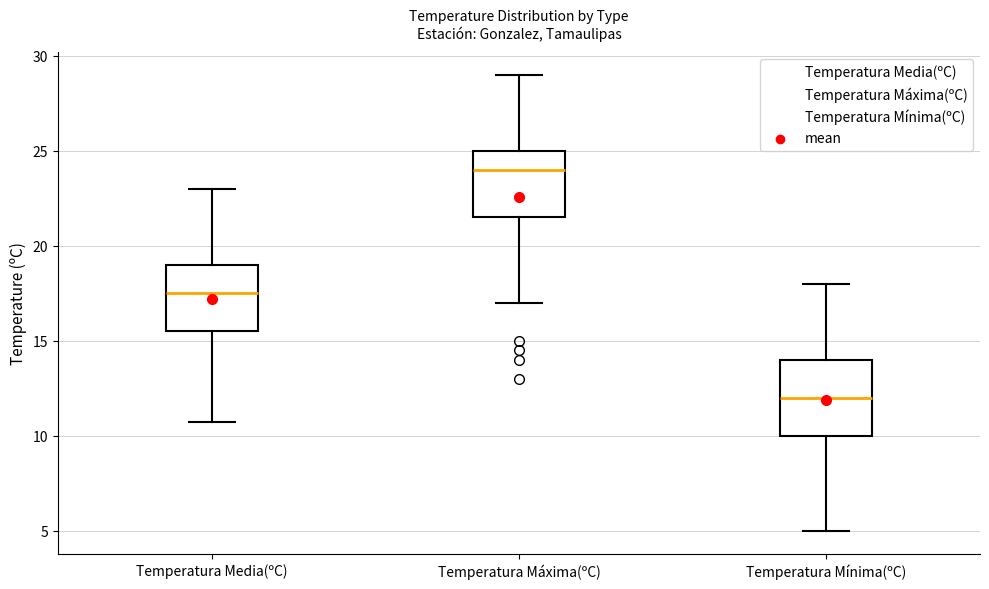

Where is the lower edge of the box for Temperatura Máxima(ºC) on the y-axis? The values are not printed on the chart, so give them approximately, as read against the axis.

21.5